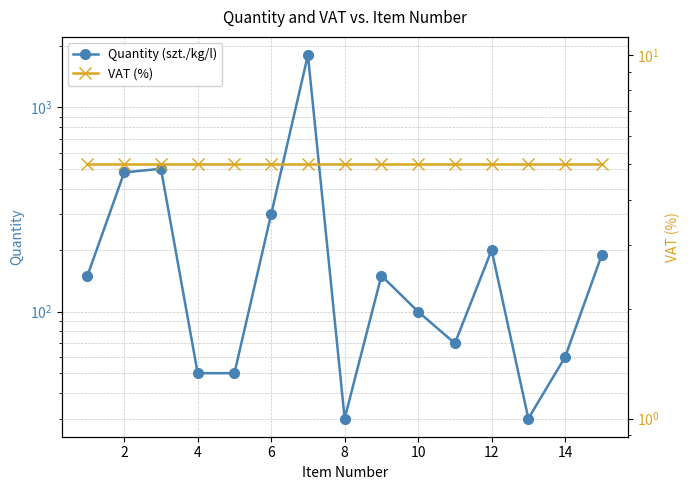

Is it true that Quantity (szt./kg/l) equals 807 at 2?

False